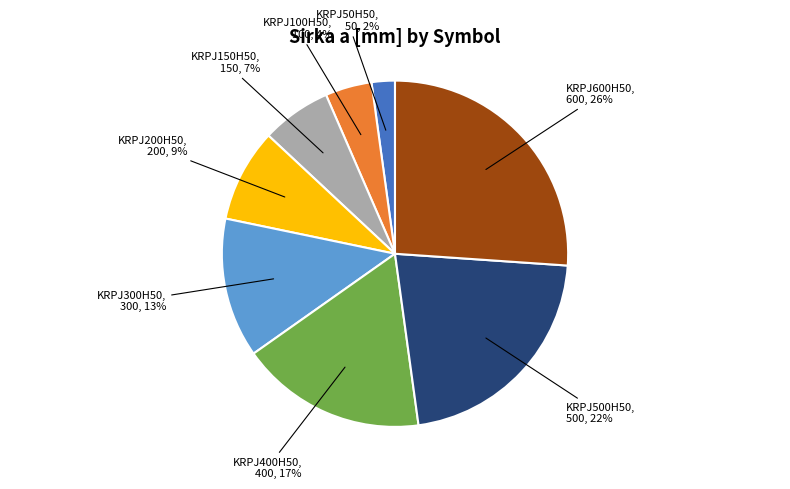

Approximately how many times larger is the value at KRPJ50H50 compared to KRPJ100H50?

0.5